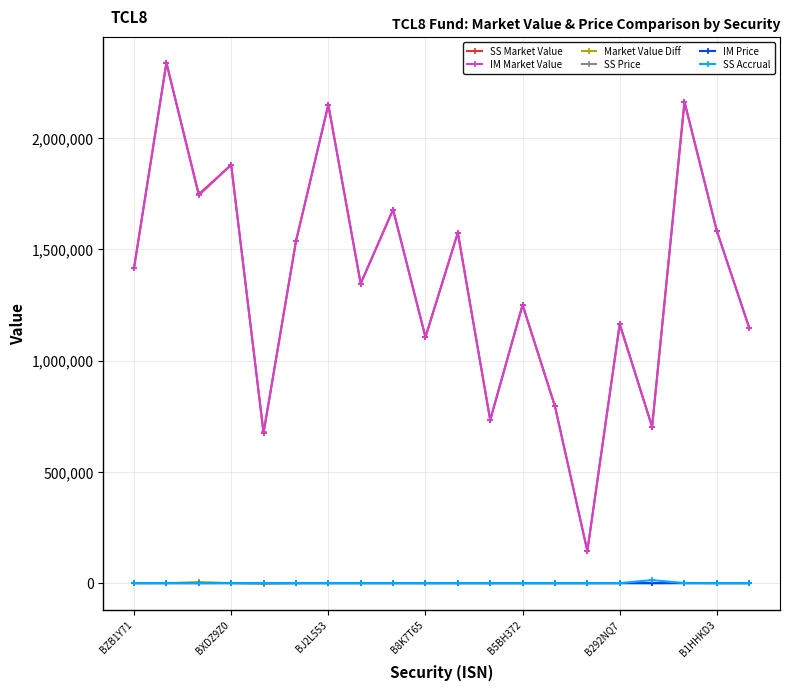

What is the difference between the maximum and minimum values in the SS Accrual series?

13729.7